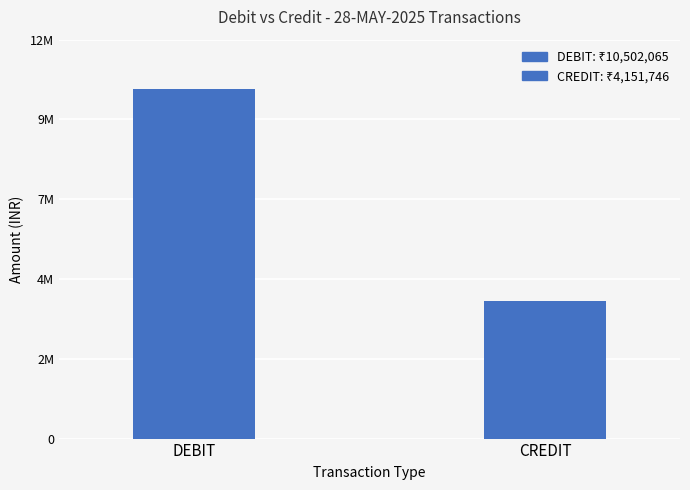

At which category does the chart reach its peak across all series?

DEBIT